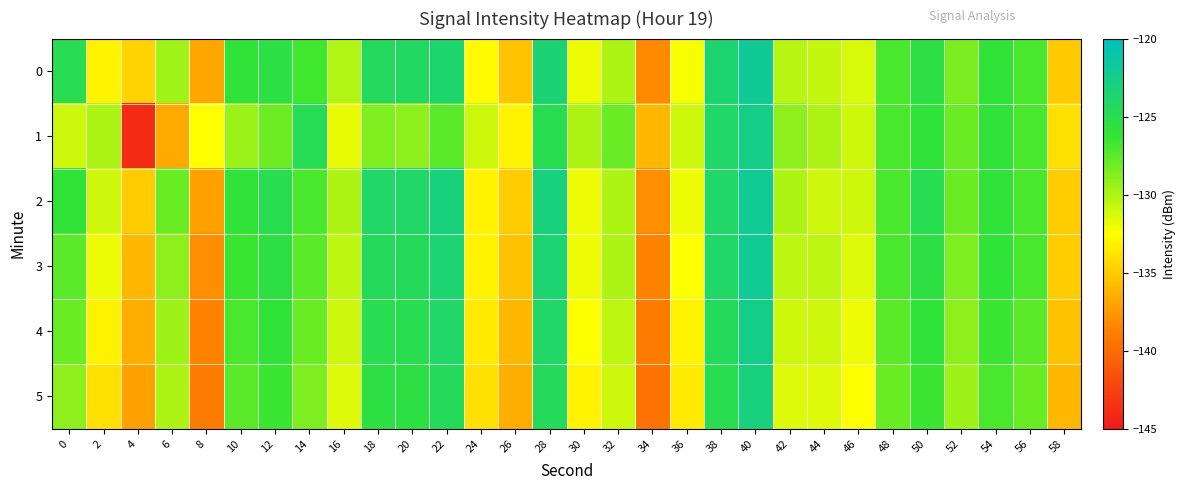

Reading left to right, what are all the values shown in this chart?

0: 0=-124.9	2=-133.0	4=-134.6	6=-129.6	8=-136.9	10=-126.0	12=-125.5	14=-126.7	16=-130.1	18=-124.3	20=-124.2	22=-123.6	24=-132.6	26=-135.4	28=-123.3	30=-132.0	32=-130.0	34=-138.2	36=-132.3	38=-123.6	40=-121.9	42=-130.3	44=-130.7	46=-131.3	48=-127.0	50=-125.5	52=-128.5	54=-126.1	56=-127.0	58=-135.1
1: 0=-131.0	2=-130.0	4=-143.8	6=-136.6	8=-132.6	10=-129.4	12=-128.1	14=-124.8	16=-131.8	18=-128.6	20=-129.0	22=-127.5	24=-131.0	26=-133.0	28=-125.0	30=-130.0	32=-128.0	34=-136.0	36=-131.0	38=-124.0	40=-122.5	42=-129.0	44=-130.0	46=-131.0	48=-127.0	50=-126.0	52=-128.0	54=-126.0	56=-127.0	58=-134.0
2: 0=-126.0	2=-131.0	4=-135.0	6=-128.0	8=-137.0	10=-126.0	12=-125.0	14=-127.0	16=-130.0	18=-124.0	20=-124.0	22=-123.0	24=-133.0	26=-135.0	28=-123.0	30=-132.0	32=-130.0	34=-138.0	36=-132.0	38=-124.0	40=-122.0	42=-130.0	44=-131.0	46=-131.0	48=-127.0	50=-125.0	52=-128.0	54=-126.0	56=-127.0	58=-135.0
3: 0=-127.5	2=-132.0	4=-136.0	6=-129.0	8=-138.0	10=-126.5	12=-125.5	14=-127.5	16=-130.5	18=-124.5	20=-124.5	22=-123.5	24=-133.0	26=-135.5	28=-123.5	30=-132.0	32=-130.0	34=-138.5	36=-132.5	38=-124.0	40=-122.0	42=-130.5	44=-130.5	46=-131.5	48=-127.0	50=-125.5	52=-128.5	54=-126.0	56=-127.0	58=-135.0
4: 0=-128.0	2=-133.0	4=-136.5	6=-129.5	8=-138.5	10=-127.0	12=-126.0	14=-128.0	16=-131.0	18=-125.0	20=-125.0	22=-124.0	24=-133.5	26=-136.0	28=-124.0	30=-132.5	32=-130.5	34=-139.0	36=-133.0	38=-124.5	40=-122.5	42=-131.0	44=-131.0	46=-132.0	48=-127.5	50=-126.0	52=-129.0	54=-126.5	56=-127.5	58=-135.5
5: 0=-129.0	2=-134.0	4=-137.0	6=-130.0	8=-139.0	10=-127.5	12=-126.5	14=-128.5	16=-131.5	18=-125.5	20=-125.5	22=-124.5	24=-134.0	26=-136.5	28=-124.5	30=-133.0	32=-131.0	34=-139.5	36=-133.5	38=-125.0	40=-123.0	42=-131.5	44=-131.5	46=-132.5	48=-128.0	50=-126.5	52=-129.5	54=-127.0	56=-128.0	58=-136.0